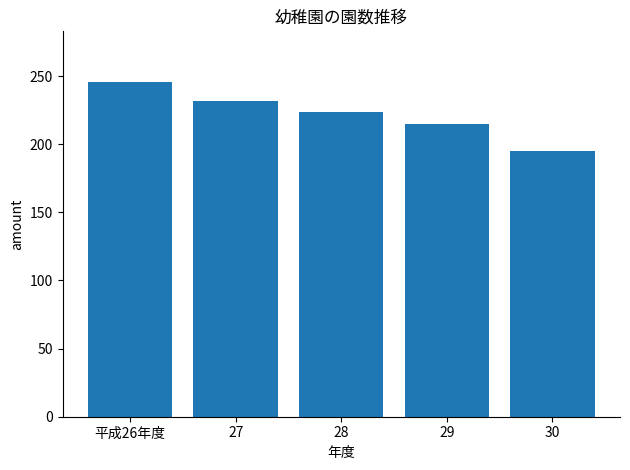

What is the approximate value at 29, to the nearest 5?

215